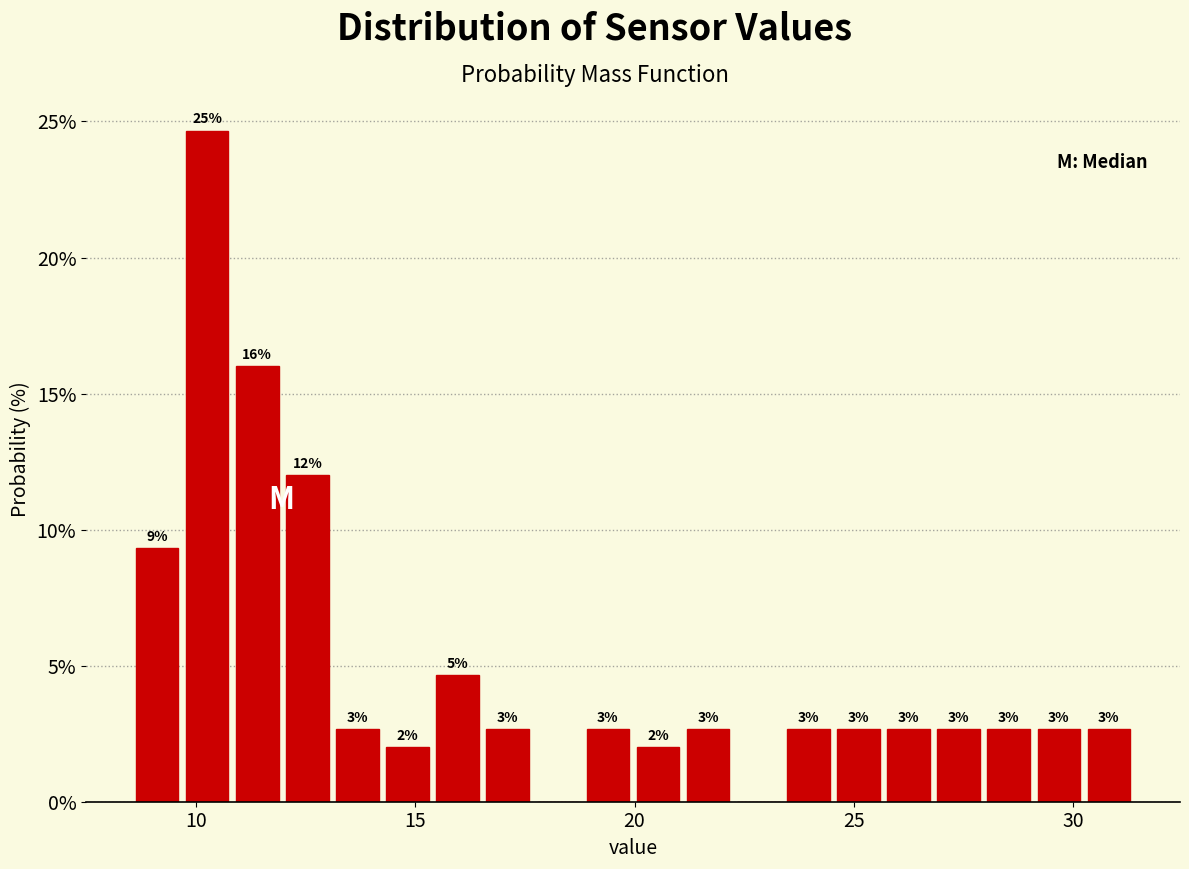

Read against the x-axis, roughly where is the centre of the tallest bar?

10.5